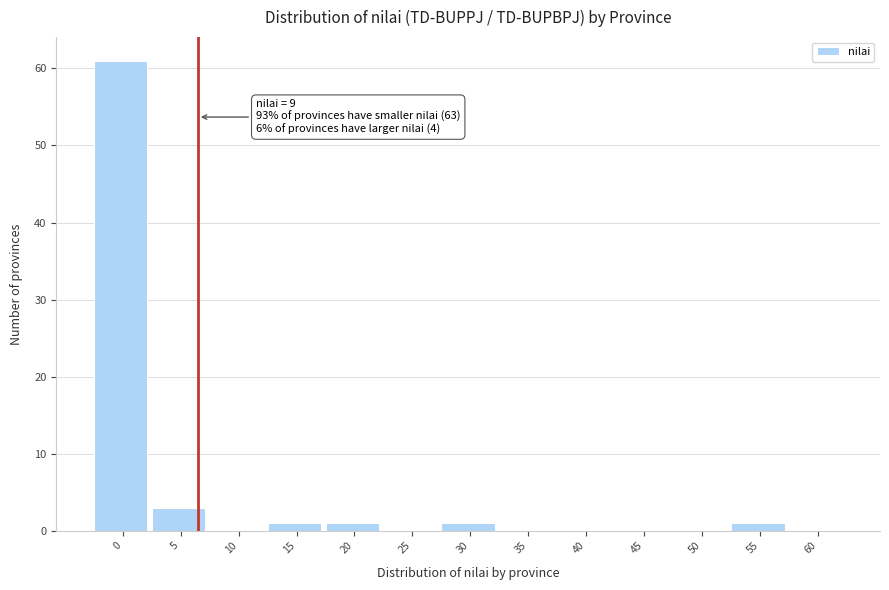

Reading left to right, what are all the values shown in this chart?

0=61	5=3	10=0	15=1	20=1	25=0	30=1	35=0	40=0	45=0	50=0	55=1	60=0